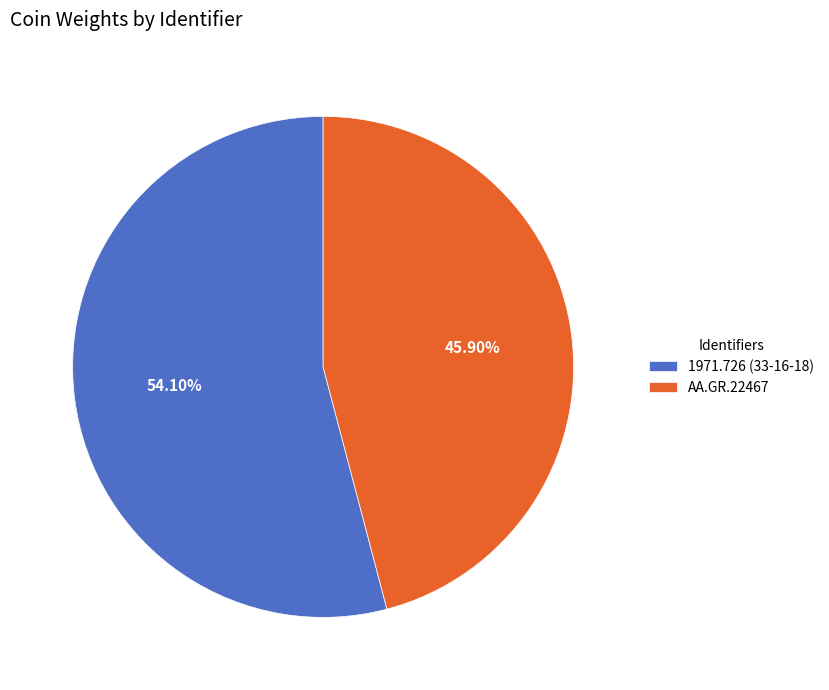

To the nearest percent, what is the combined percentage of 1971.726 (33-16-18) and AA.GR.22467?

100%